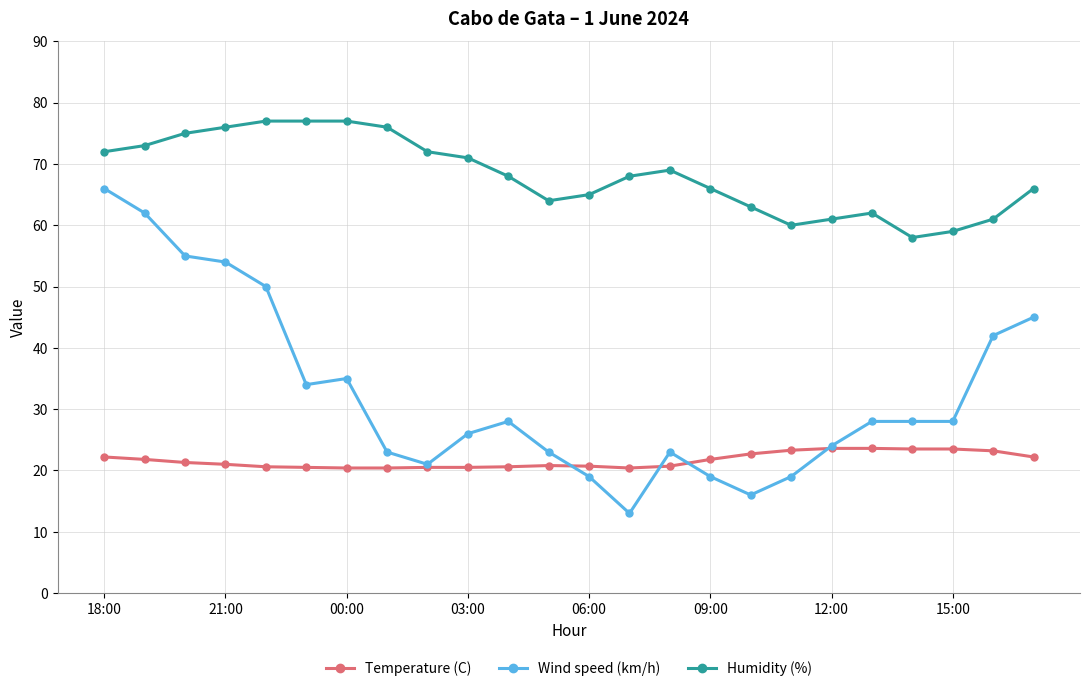

Rank the series by their average value, from highest to lowest.

Humidity (%), Wind speed (km/h), Temperature (C)